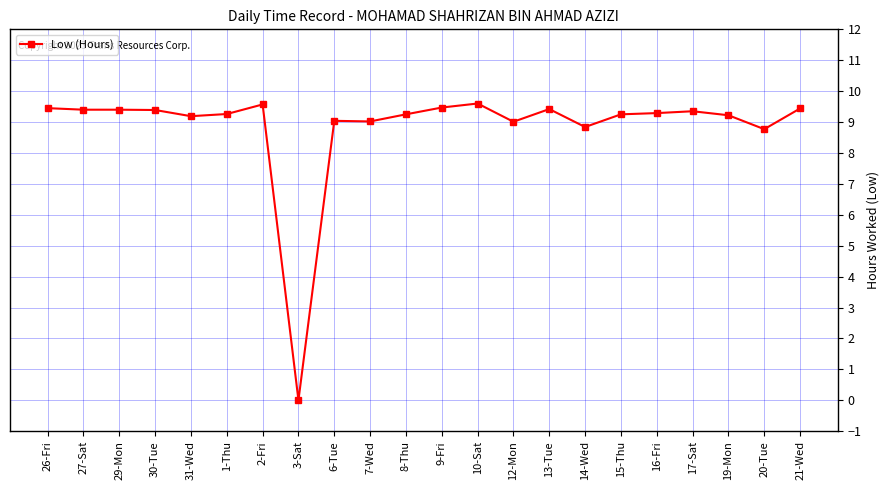

What is the value of the 21st point from the left?

8.8